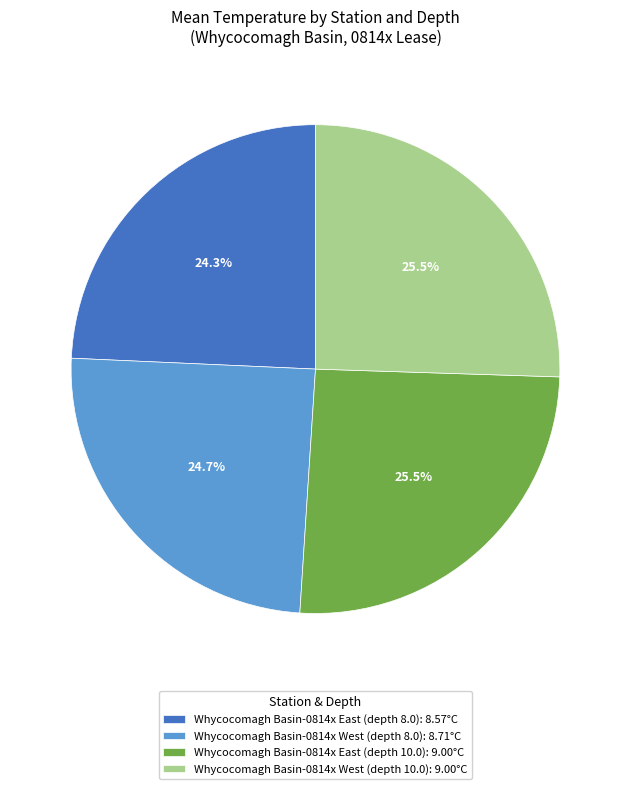

Is it true that Whycocomagh Basin-0814x East (depth 10.0) is 14% of the pie?

False